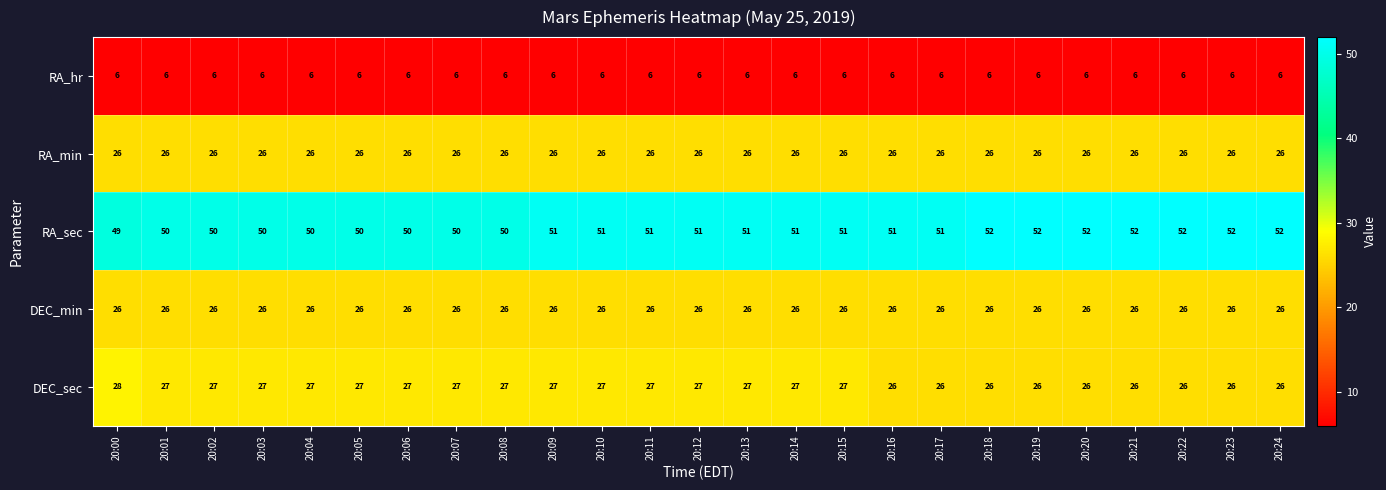

Which series has the largest range (max minus min)?

RA_sec